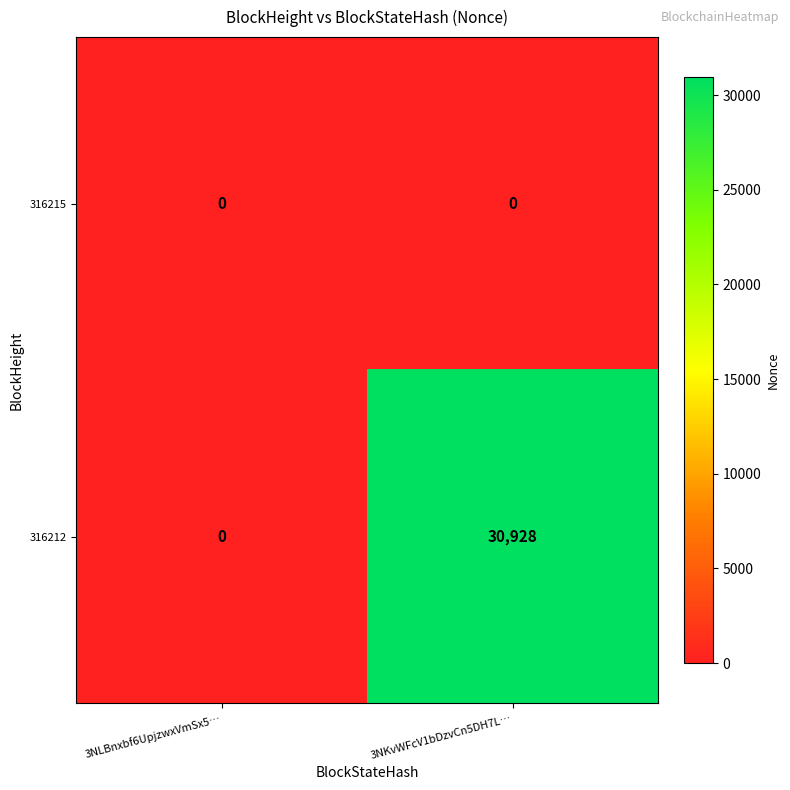

The 316212 series shows 30928 at 3NKvWFcV1bDzvCn5DH7L…. True or false?

True